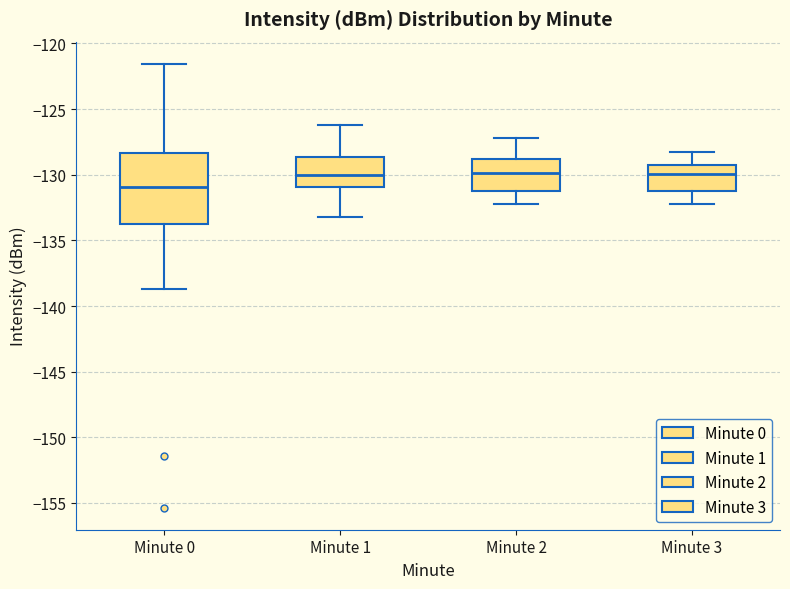

Which box's median line is the lowest?

Minute 0